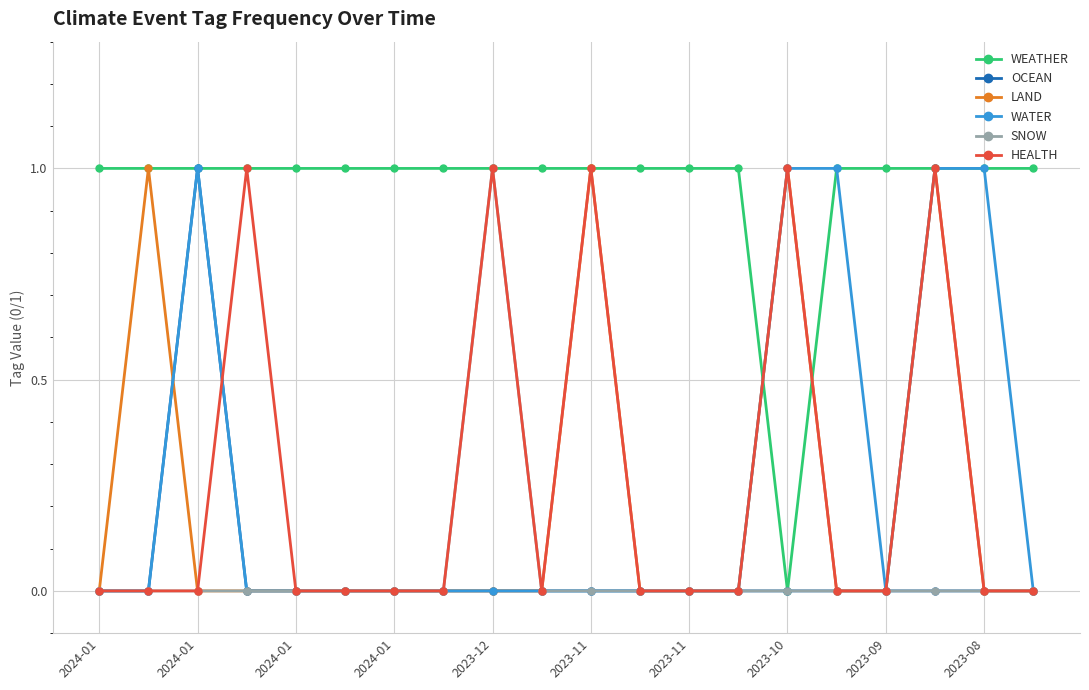

How many lines are shown in the chart?

6